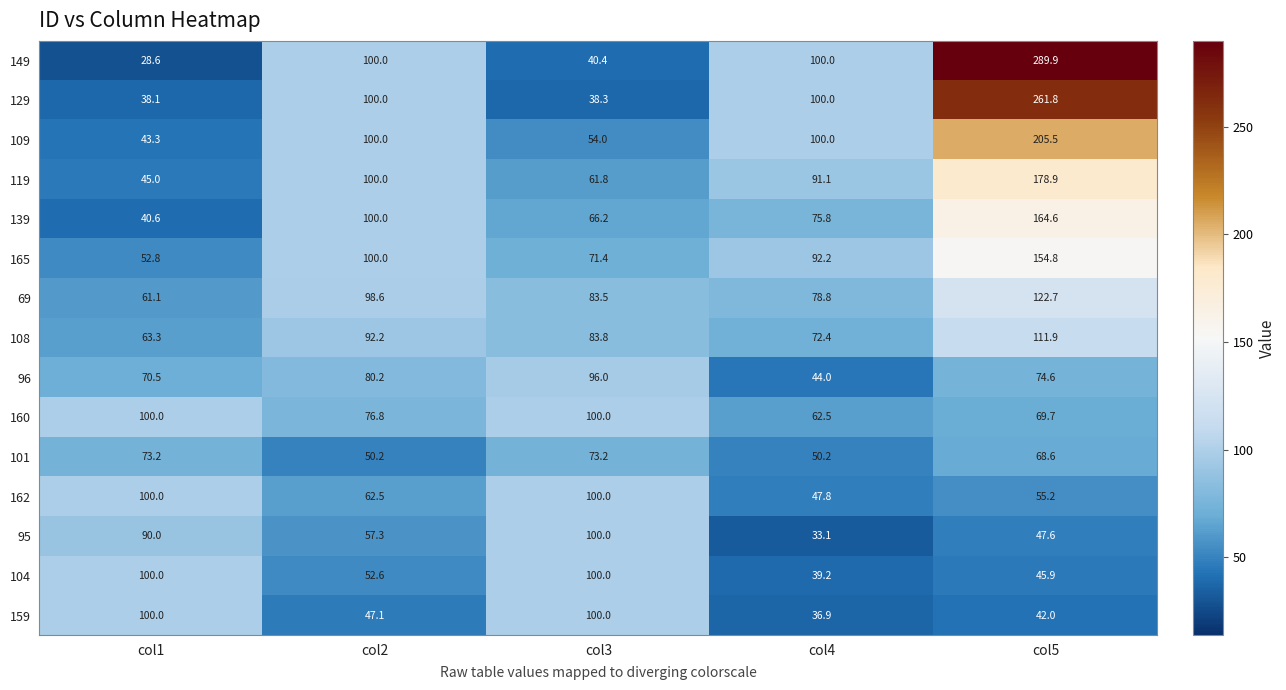

What is the difference between the maximum and minimum values in the 160 series?

37.5